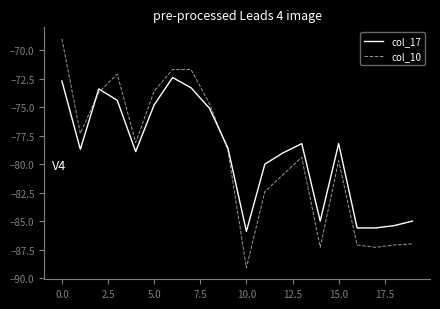

Reading left to right, list all the values displayed in this chart.

col_17: -72.7	-78.7	-73.4	-74.4	-78.9	-74.8	-72.4	-73.3	-75.1	-78.6	-85.9	-80.0	-79.0	-78.2	-85.0	-78.2	-85.6	-85.6	-85.4	-85.0
col_10: -69.0	-77.3	-73.7	-72.1	-78.1	-73.6	-71.7	-71.7	-74.7	-78.8	-89.1	-82.4	-80.9	-79.4	-87.3	-79.7	-87.1	-87.3	-87.1	-87.0